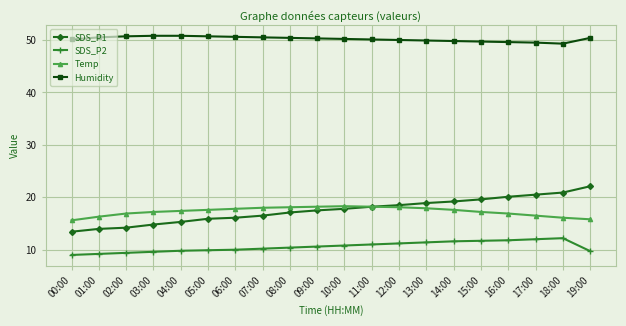

What is the maximum value shown in the chart?

50.8